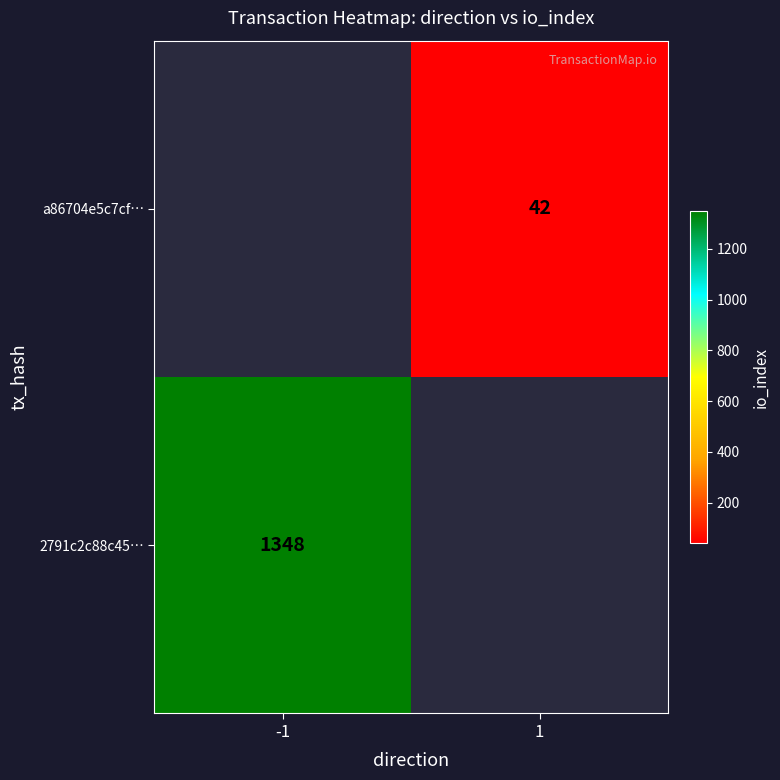

Is it true that 2791c2c88c45… equals 1949 at -1?

False